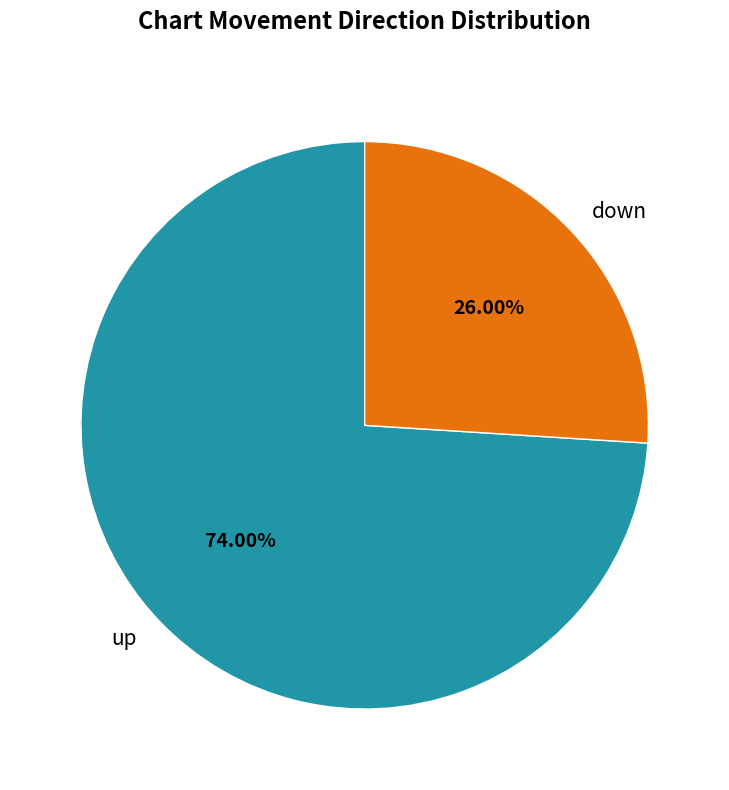

Approximately how many times larger is the value at up compared to down?

2.8